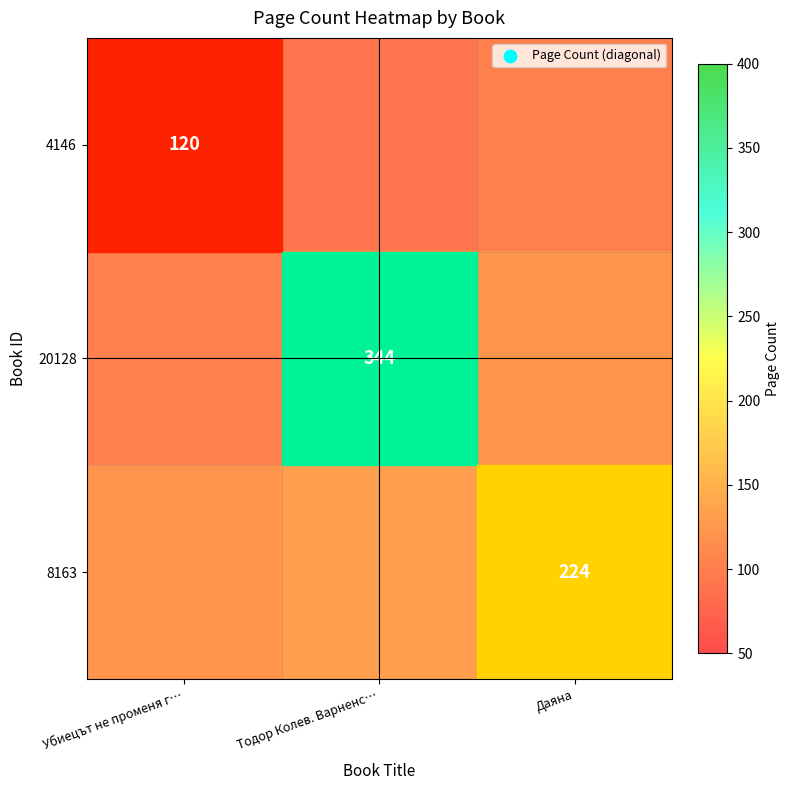

True or false: 4146 has a value of 36 at Убиецът не променя г….

False